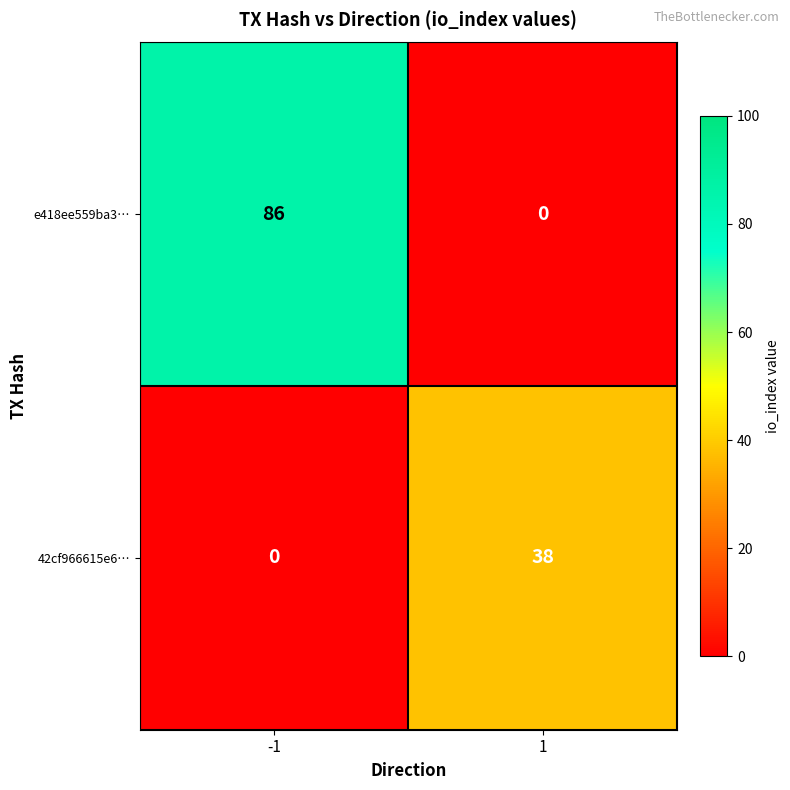

Between -1 and 1, which series saw the biggest shift?

e418ee559ba3…